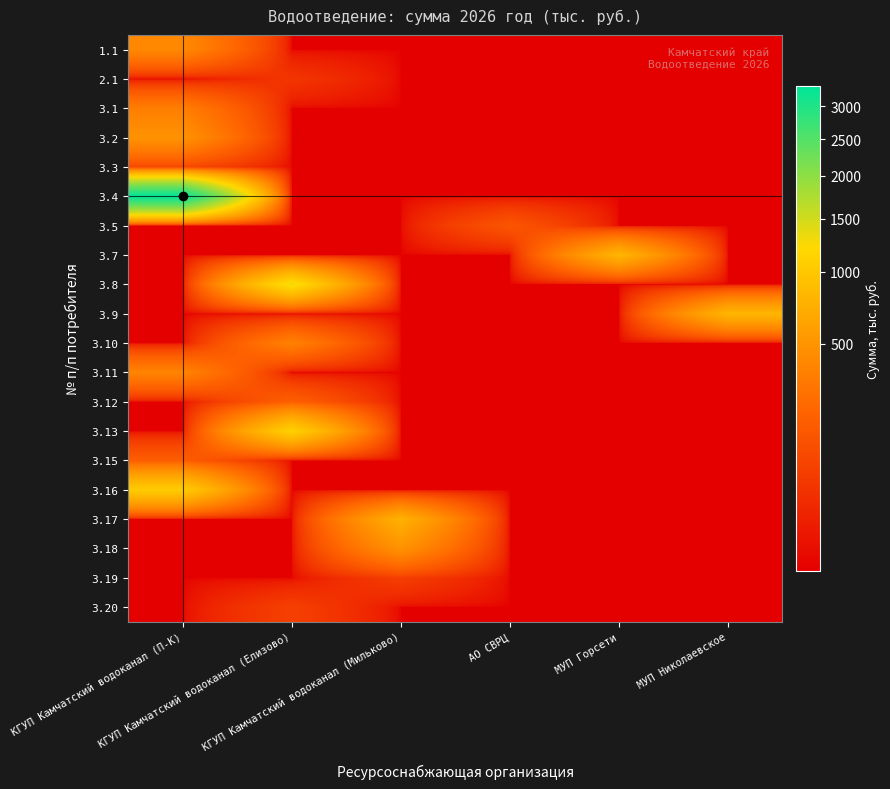

What is the total value across all series at МУП Николаевское?

802.1